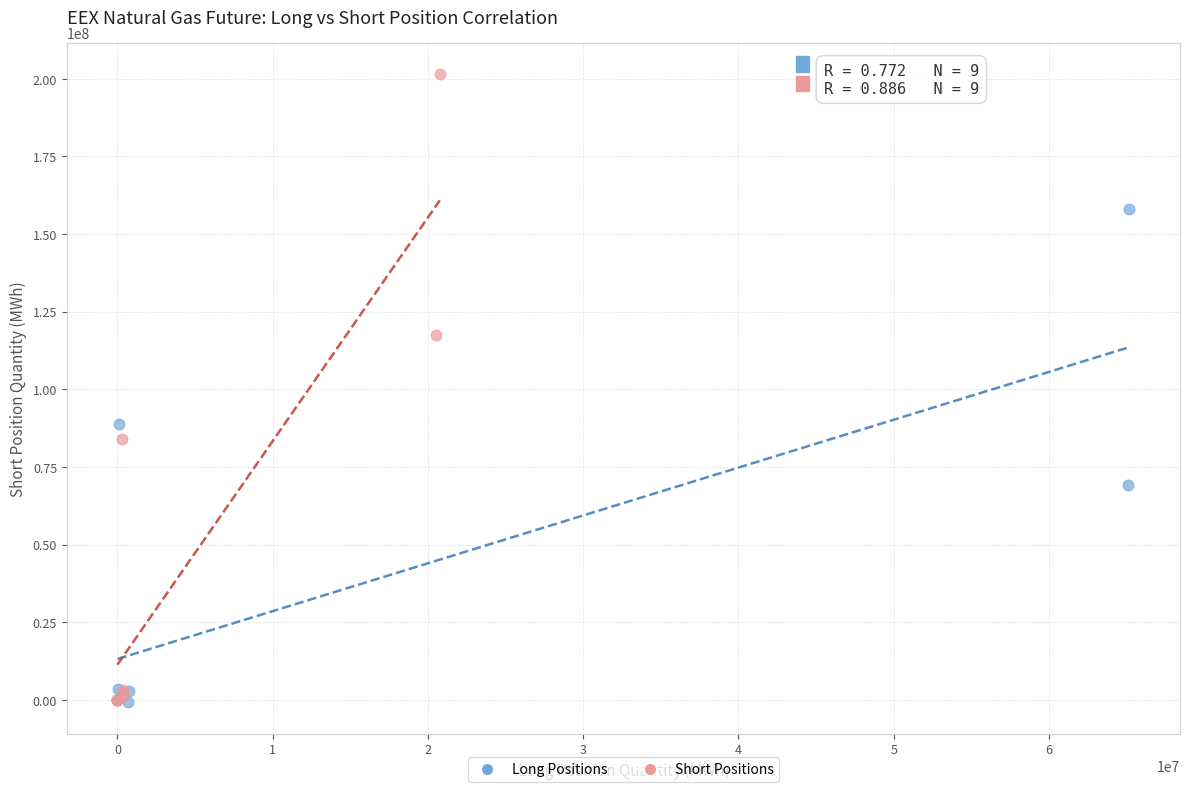

Which series contains the highest Y value?

Short Positions